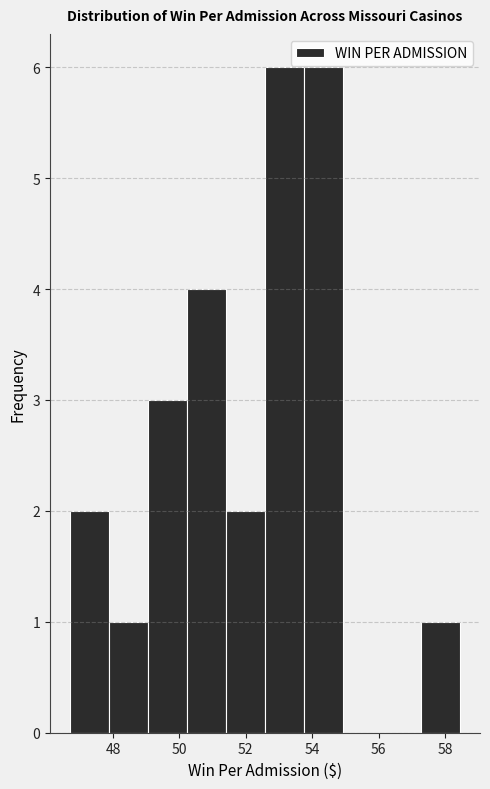

Reading left to right, list every bar in this chart as the range it spans on the x-axis followed by its height. Neither the bar edges nor the heights are printed on the chart, so give them approximately, as read against the axes.

46.6 to 47.8: 2
47.8 to 49.0: 1
49.0 to 50.2: 3
50.2 to 51.4: 4
51.4 to 52.6: 2
52.6 to 53.8: 6
53.8 to 55.0: 6
55.0 to 56.2: 0
56.2 to 57.2: 0
57.2 to 58.4: 1